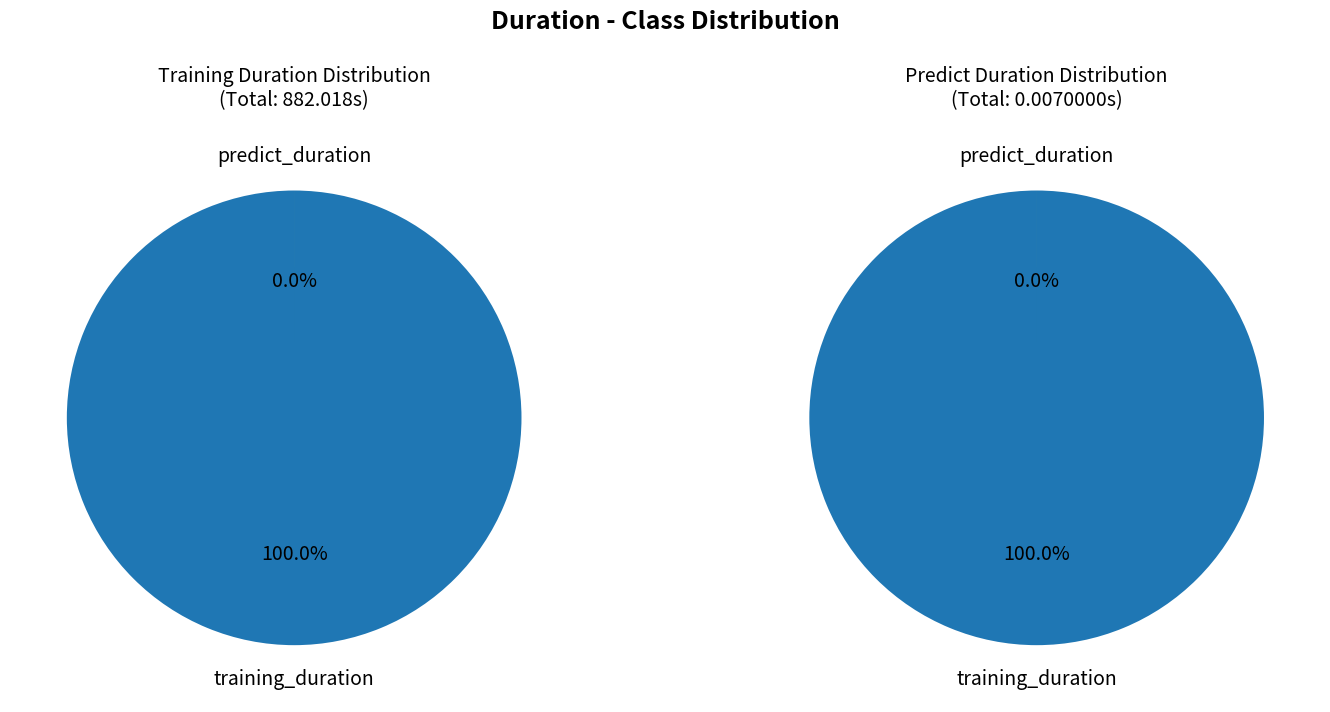

To the nearest percent, what is the combined percentage of training_duration and predict_duration?

100%